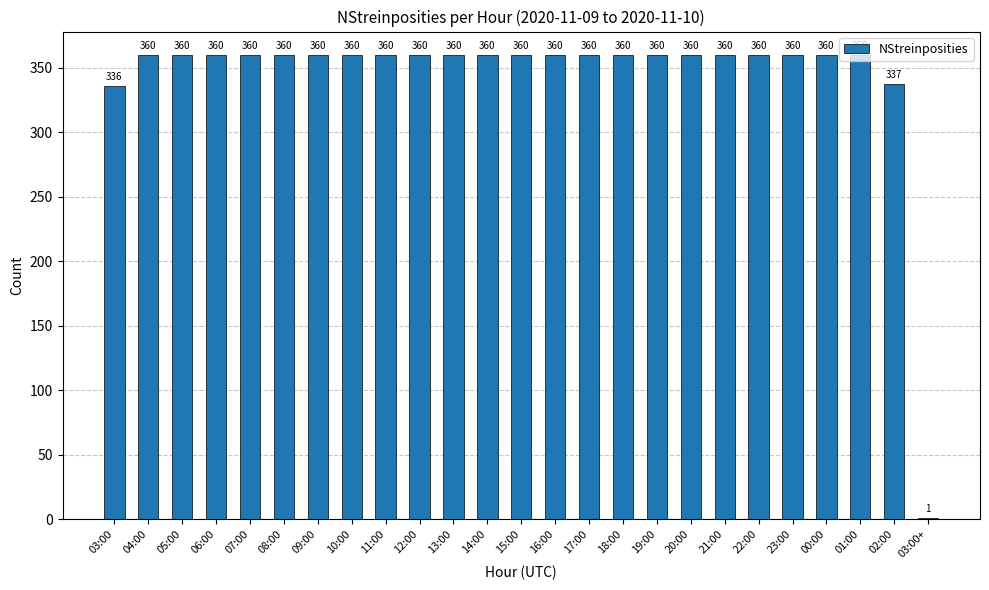

What is the maximum value shown in the chart?

360